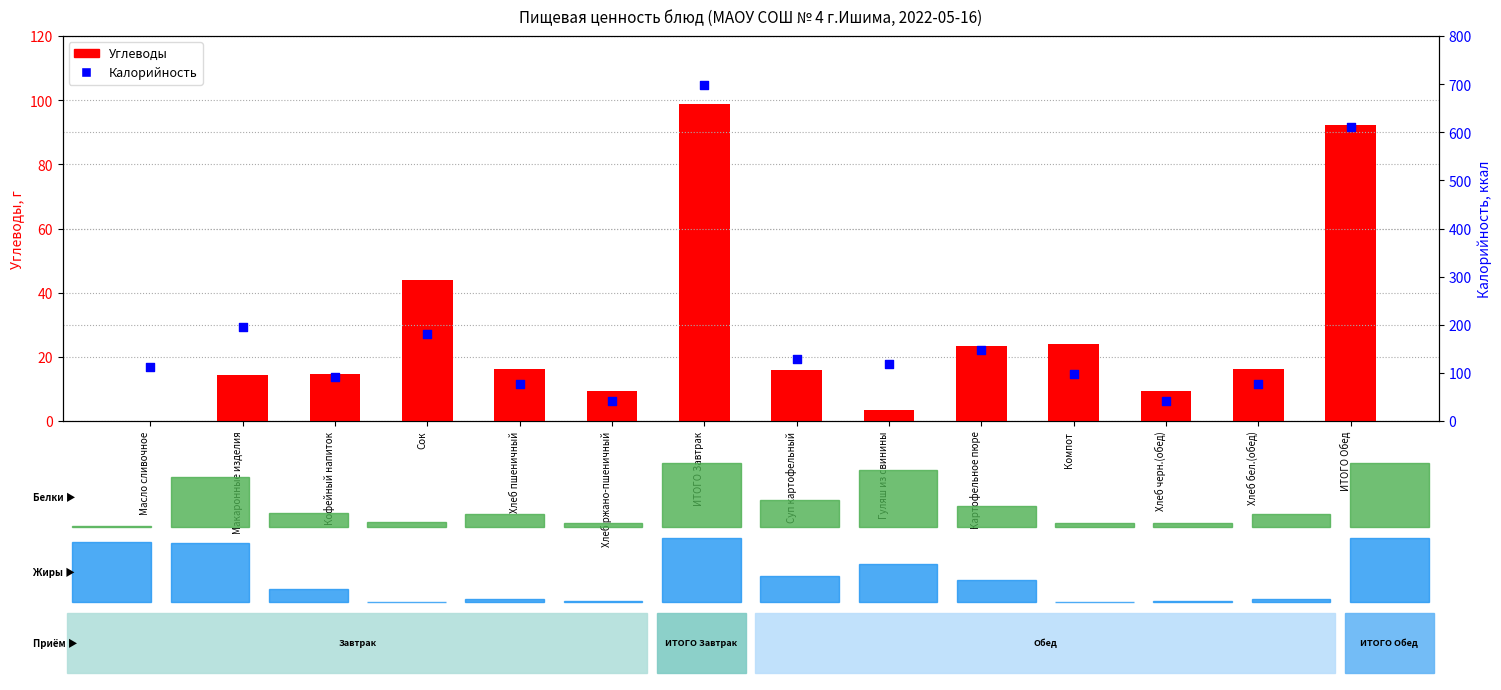

What are all the series names shown in the legend?

Углеводы, Калорийность